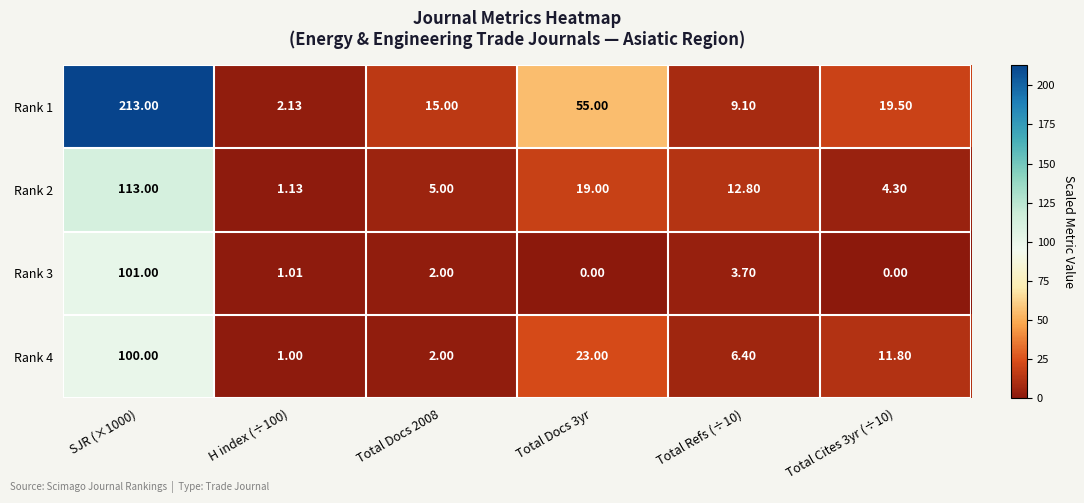

Reading right to left, what are all the values shown in this chart?

Rank 1: Total Cites 3yr (÷10)=19.5	Total Refs (÷10)=9.1	Total Docs 3yr=55.0	Total Docs 2008=15.0	H index (÷100)=2.1	SJR (×1000)=213.0
Rank 2: Total Cites 3yr (÷10)=4.3	Total Refs (÷10)=12.8	Total Docs 3yr=19.0	Total Docs 2008=5.0	H index (÷100)=1.1	SJR (×1000)=113.0
Rank 3: Total Cites 3yr (÷10)=0.0	Total Refs (÷10)=3.7	Total Docs 3yr=0.0	Total Docs 2008=2.0	H index (÷100)=1.0	SJR (×1000)=101.0
Rank 4: Total Cites 3yr (÷10)=11.8	Total Refs (÷10)=6.4	Total Docs 3yr=23.0	Total Docs 2008=2.0	H index (÷100)=1.0	SJR (×1000)=100.0